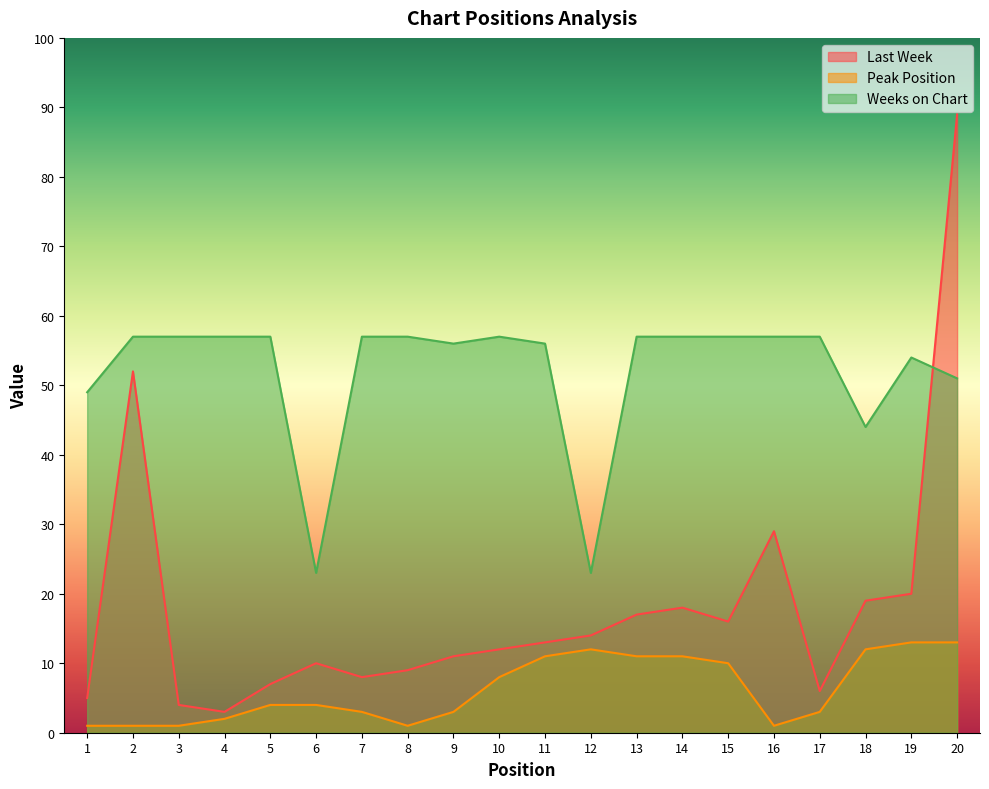

True or false: Peak Position has a value of 2 at 5.

False